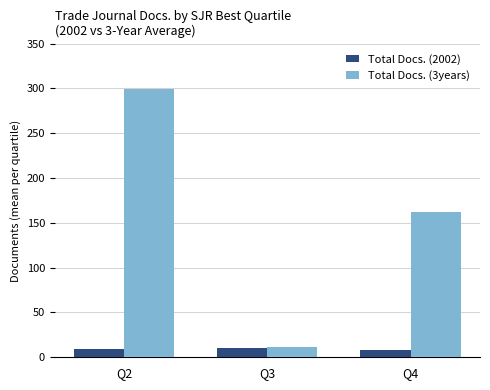

What is the sum of all Total Docs. (2002) values?

27.4